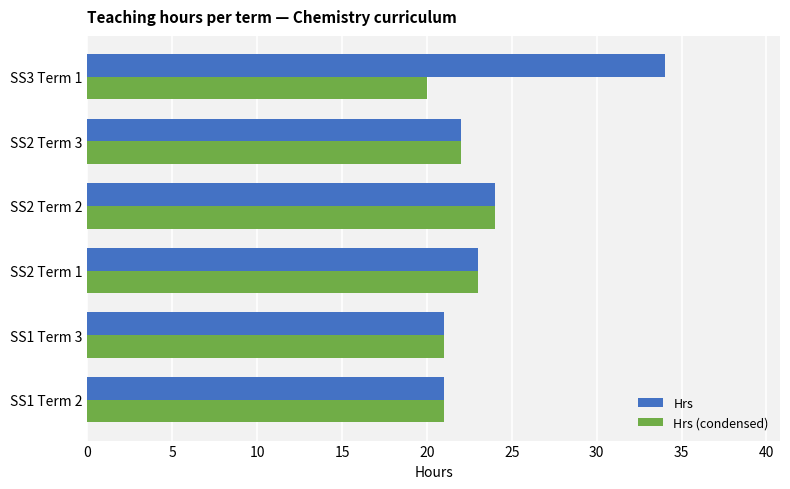

At how many categories does at least one series exceed 31?

1